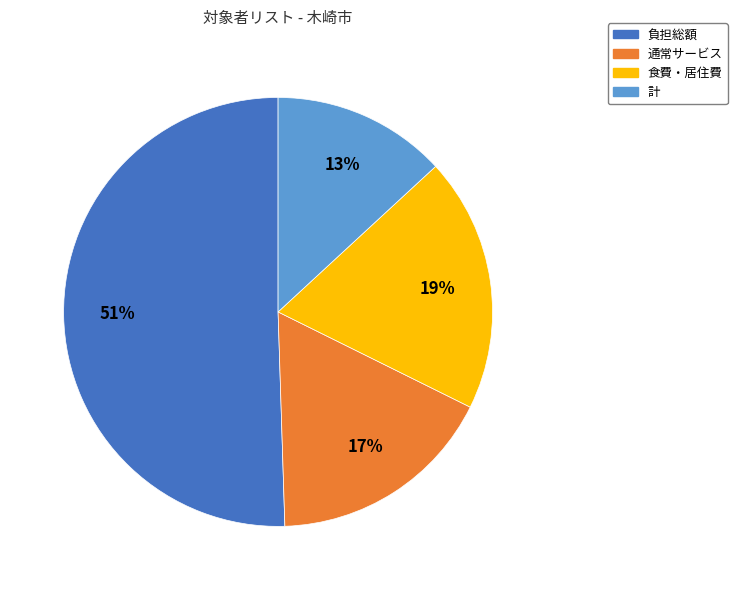

How many slices are in this pie chart?

4